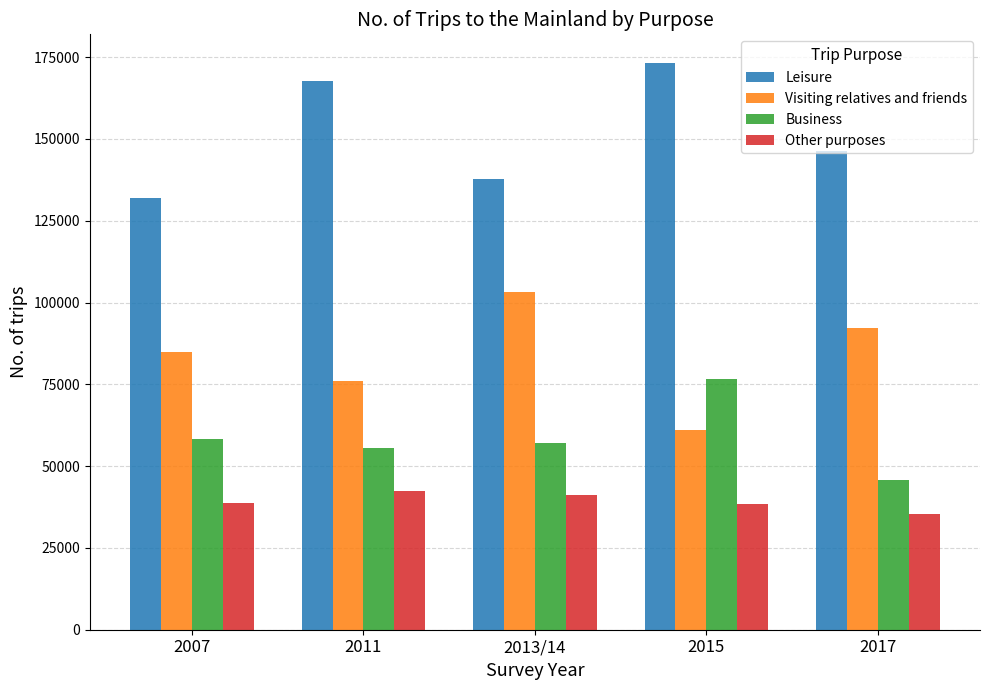

List the labels in order of Visiting relatives and friends value, largest first.

2013/14, 2017, 2007, 2011, 2015